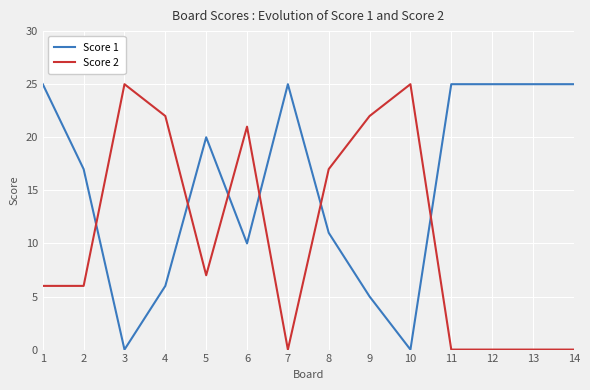

At which label does Score 2 first exceed 7?

3